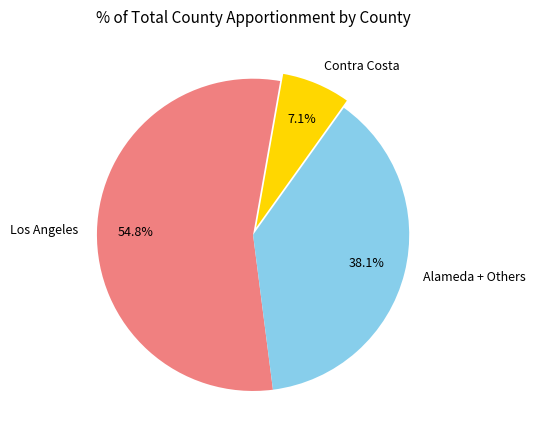

True or false: Los Angeles accounts for 61% of the total.

False